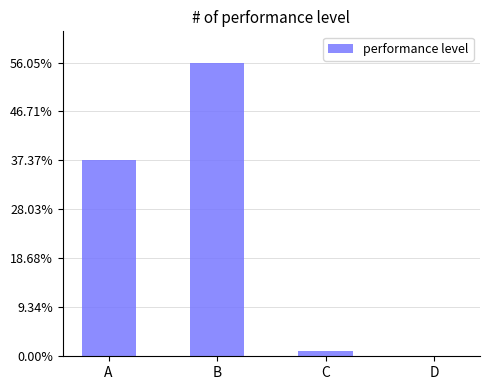

Count the number of values greater than 0.

3